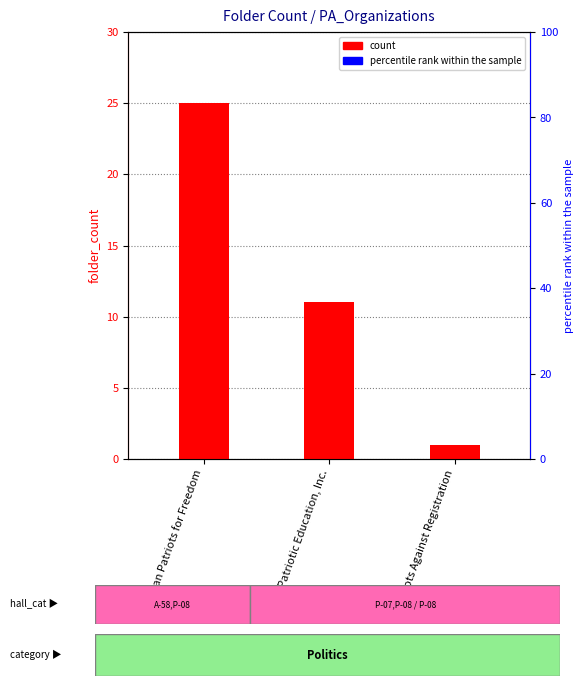

Which label corresponds to the largest value in the chart?

American Patriots for Freedom